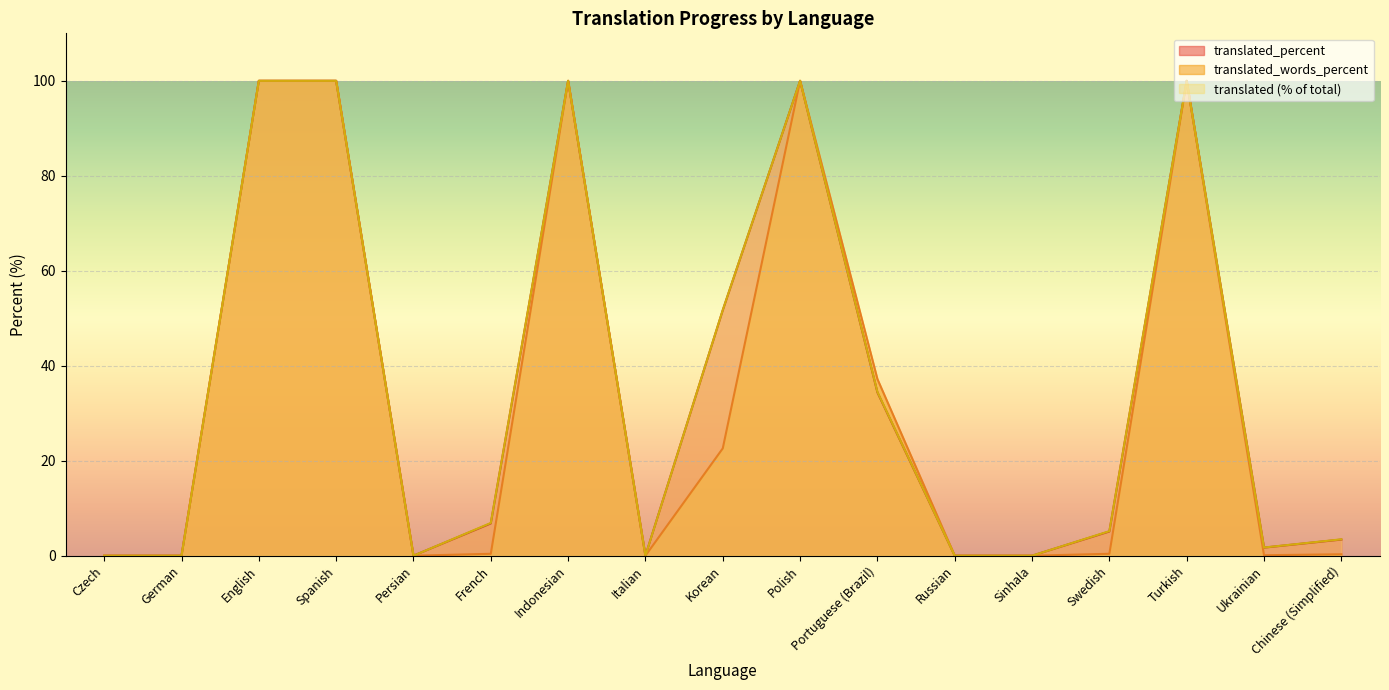

What are all the series names shown in the legend?

translated_percent, translated_words_percent, translated (% of total)